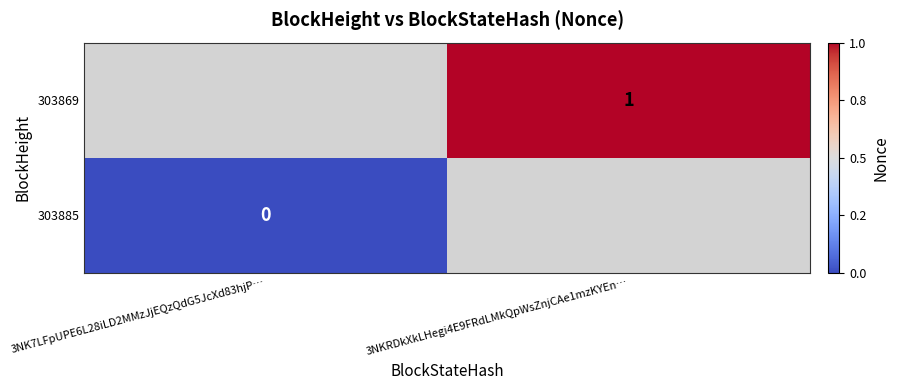

Count the number of categories in the chart.

2